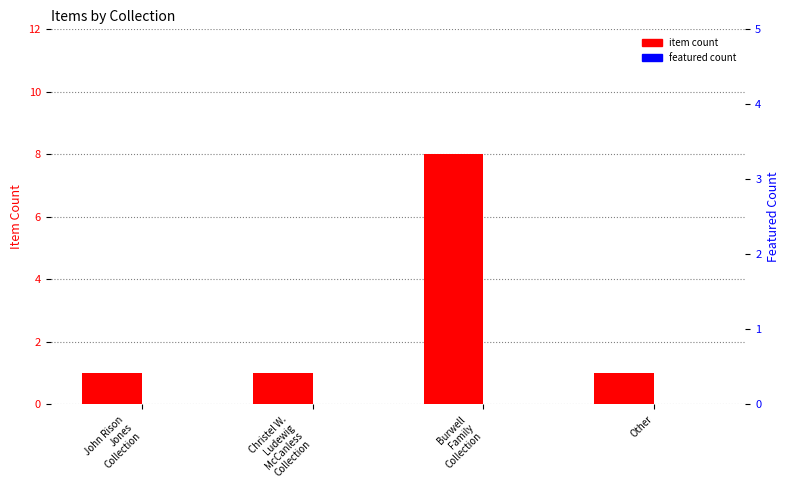

At John Rison
Jones
Collection, list the series in order from largest to smallest.

item count, featured count